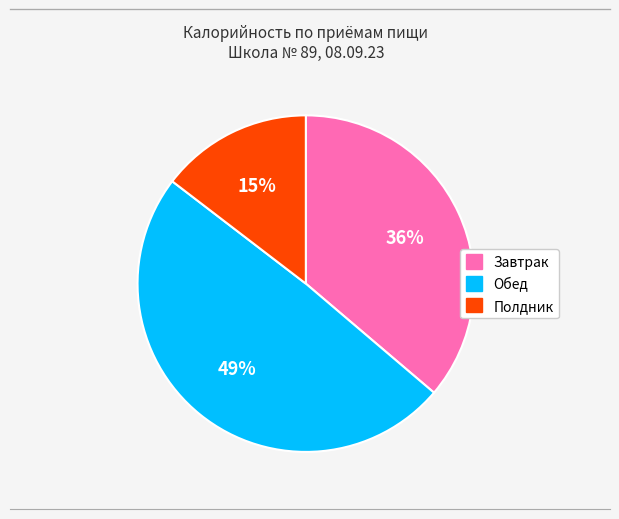

Approximately how many times larger is the value at Полдник compared to Обед?

0.3